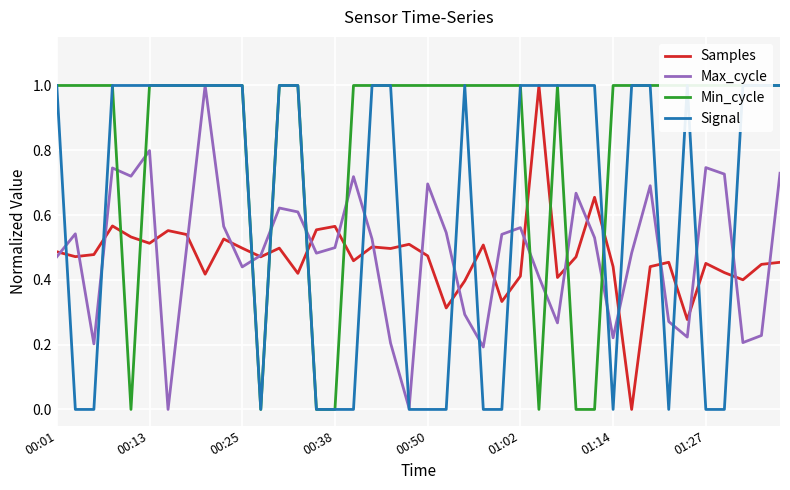

How many lines are shown in the chart?

4